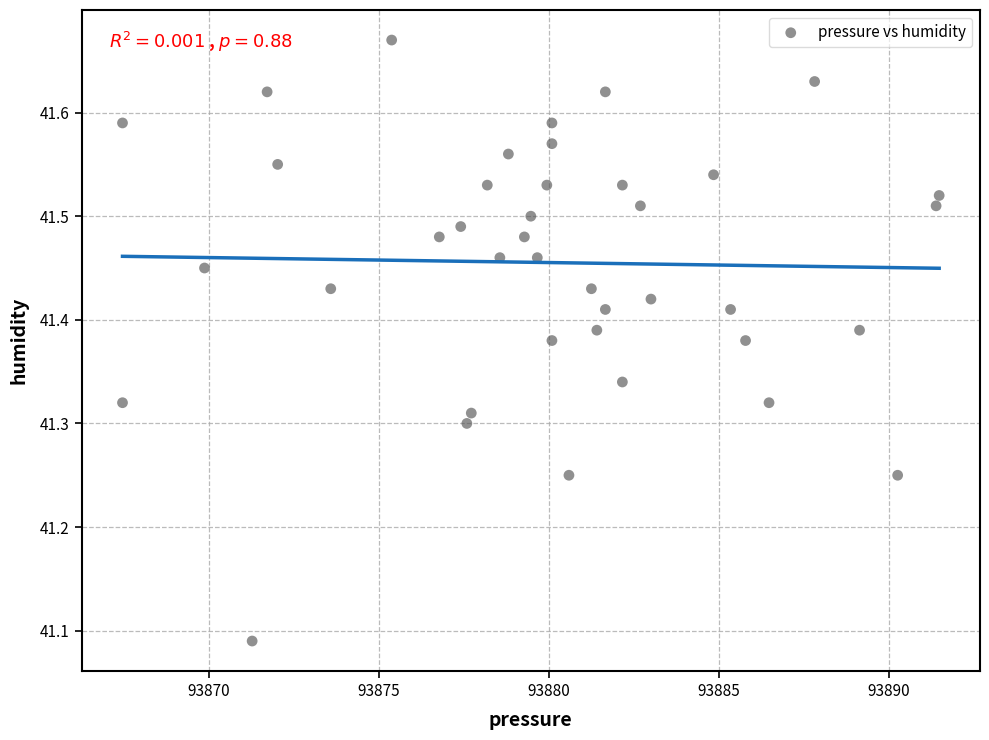

What is the range of X values (max minus min)?

24.0